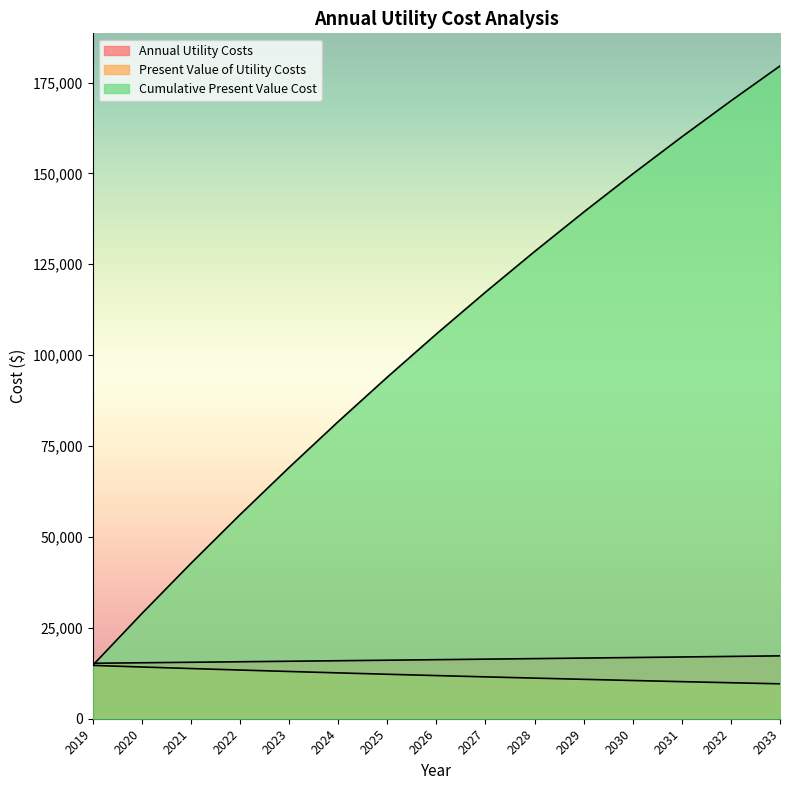

The value of Cumulative Present Value Cost at 2024 is 130960.7. True or false?

False